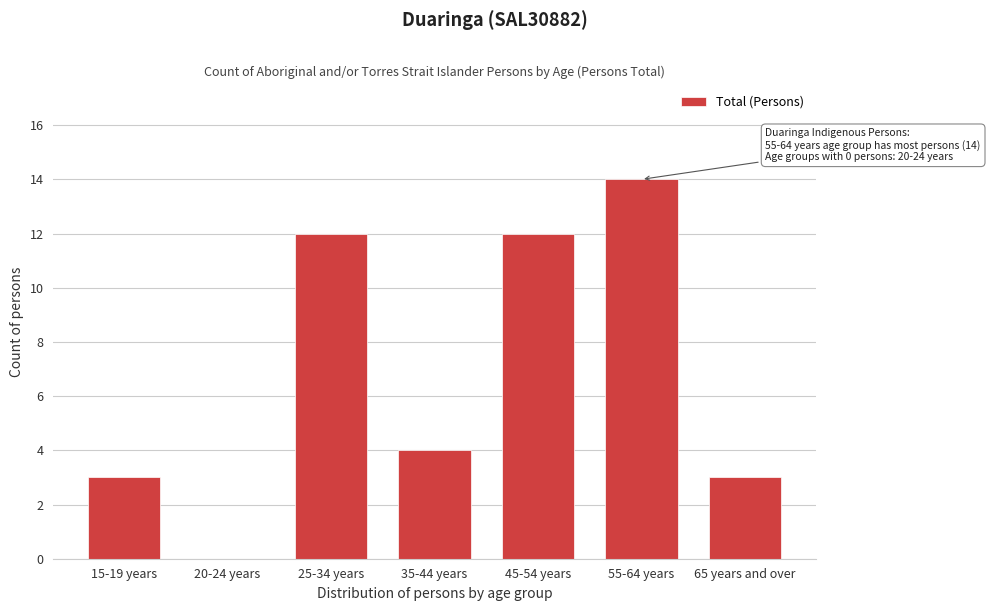

Reading left to right, list all the values displayed in this chart.

15-19 years=3	20-24 years=0	25-34 years=12	35-44 years=4	45-54 years=12	55-64 years=14	65 years and over=3